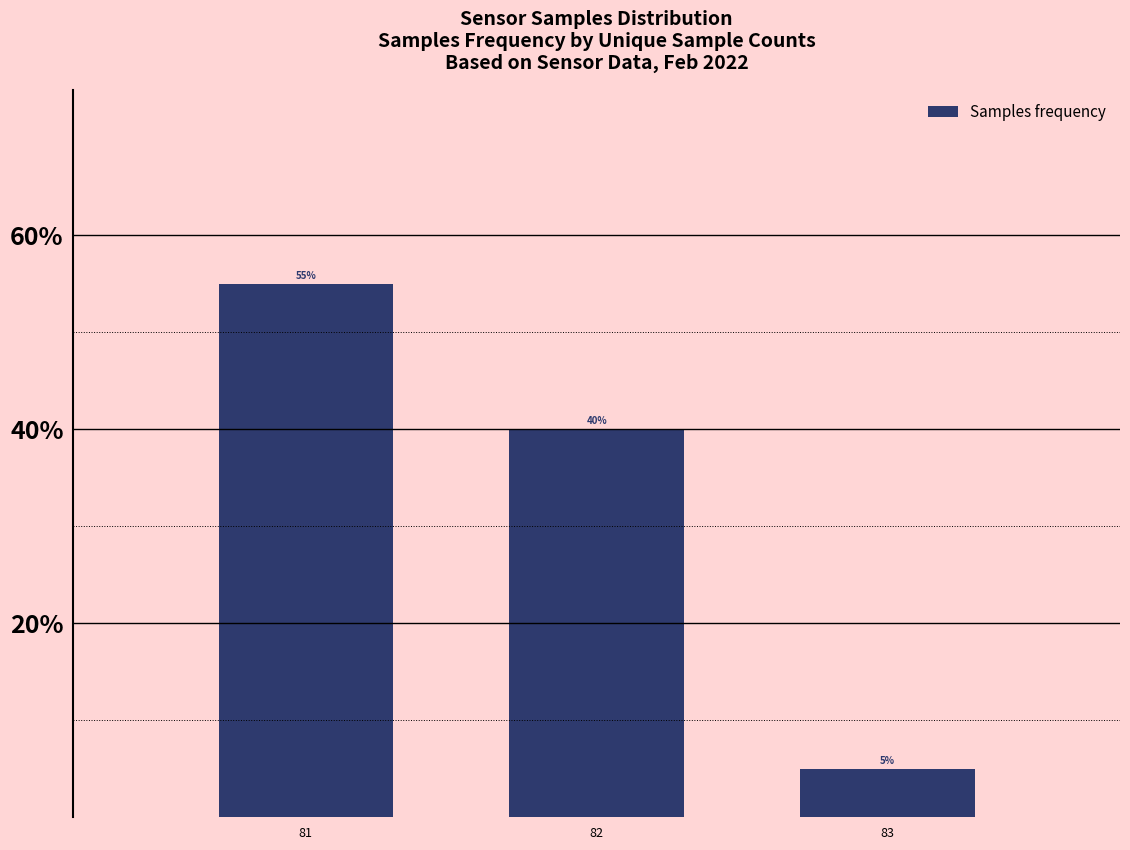

The value at 83 is 8.3. True or false?

False